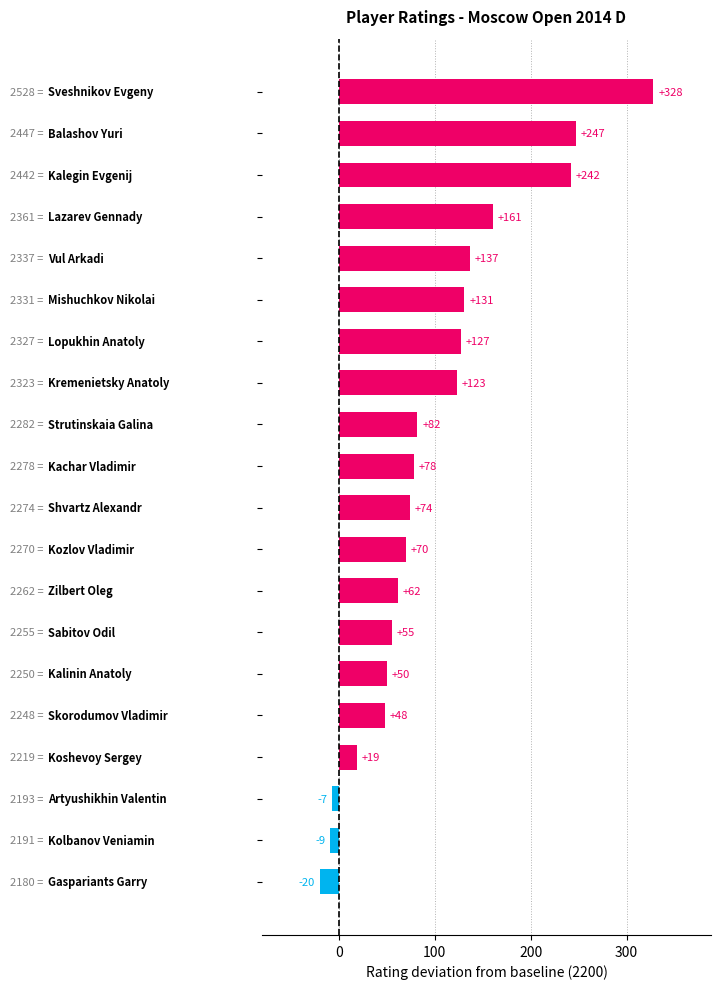

What is the smallest value displayed?

-20